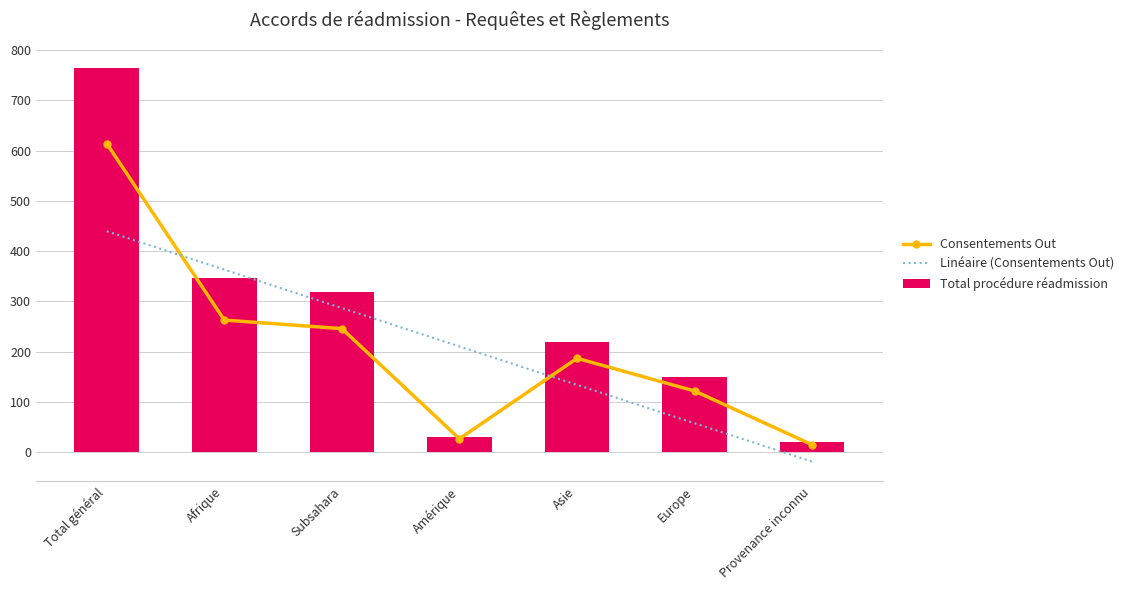

The Linéaire (Consentements Out) series shows 180.2 at Asie. True or false?

False